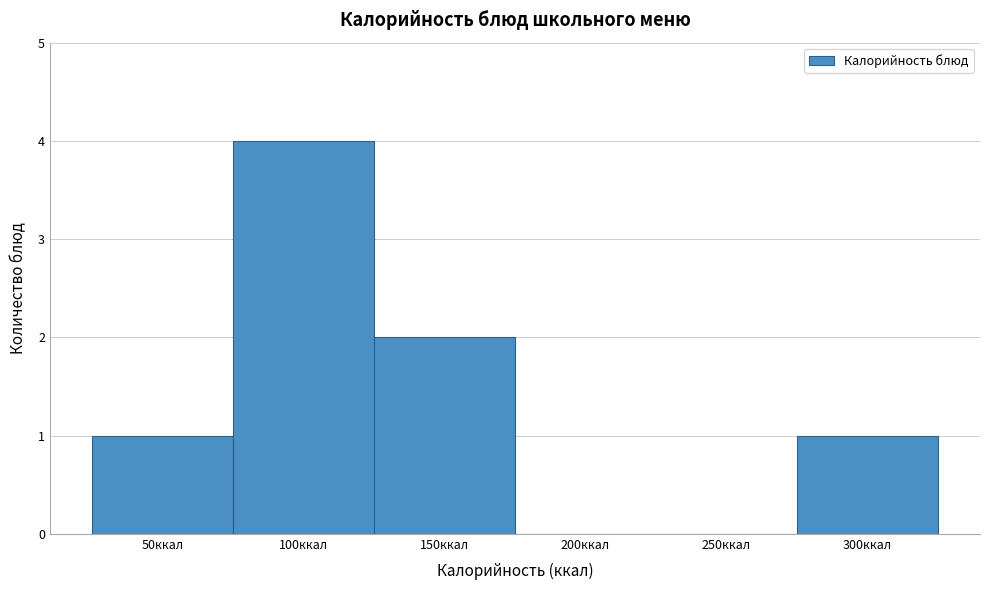

Reading left to right, what are all the values shown in this chart?

50ккал=1	100ккал=4	150ккал=2	200ккал=0	250ккал=0	300ккал=1